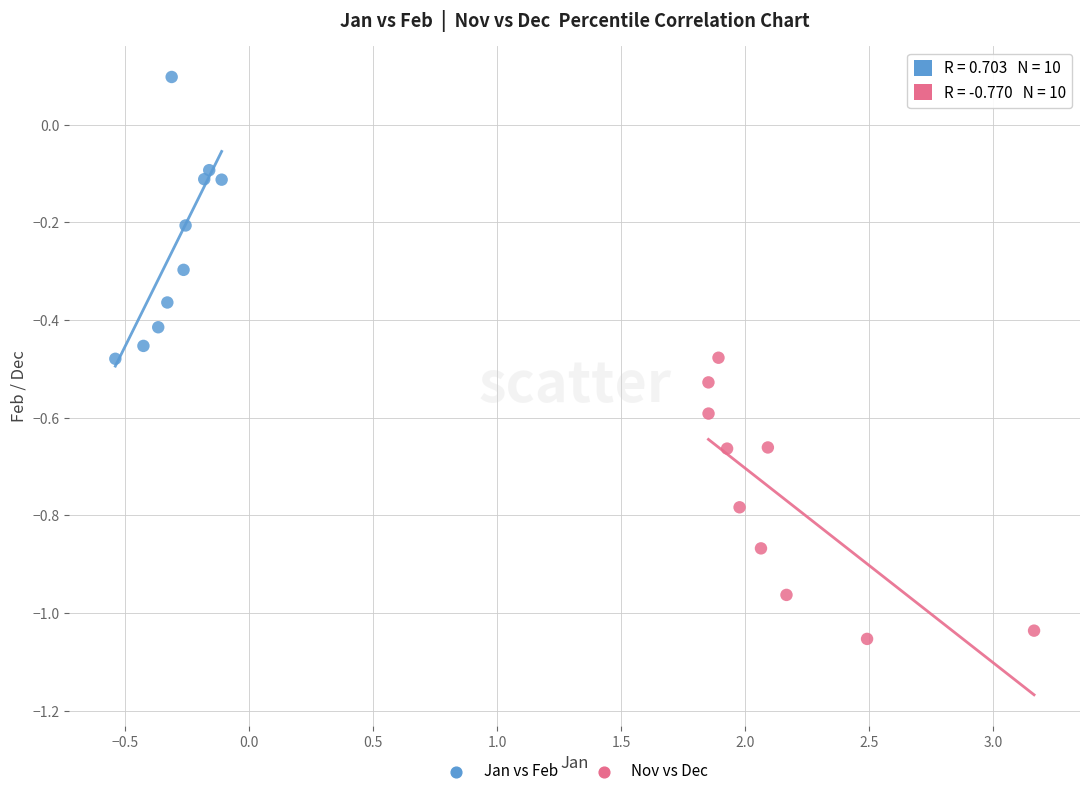

Which series contains the highest Y value?

Jan vs Feb